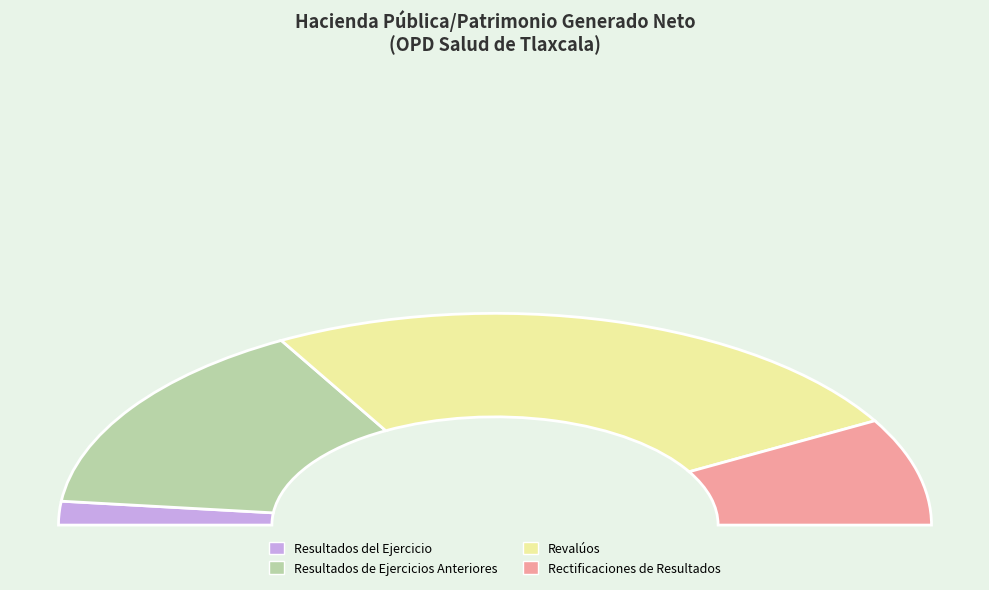

How many segments does this pie chart have?

4